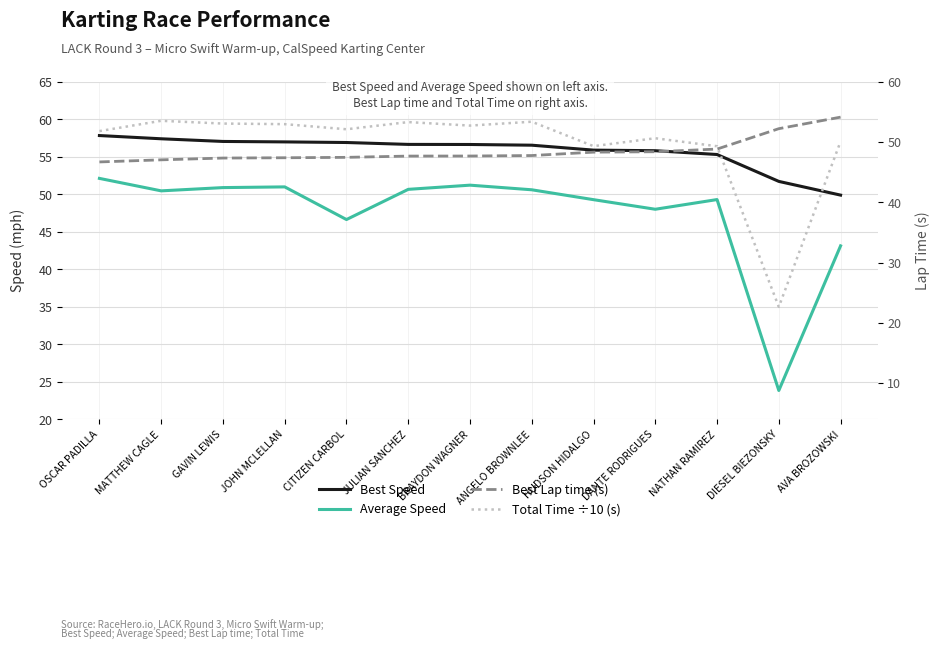

Count the number of categories in the chart.

13